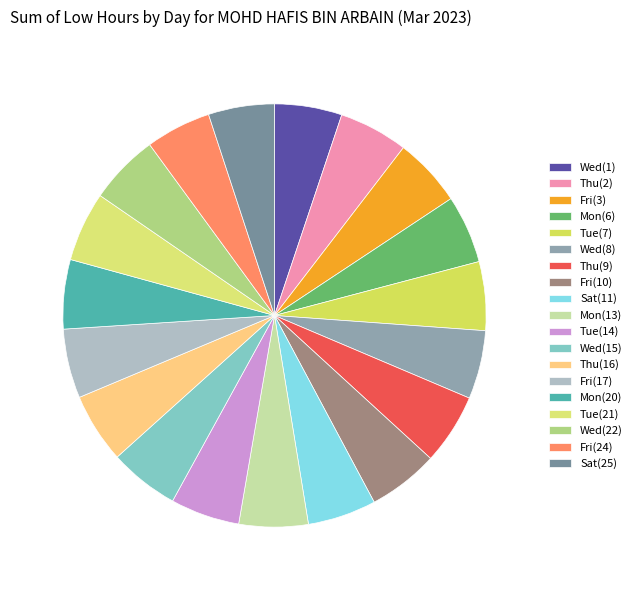

Is there a majority slice in this chart?

No